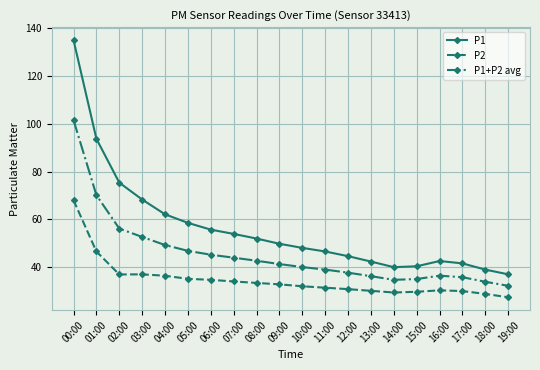

What are all the series names shown in the legend?

P1, P2, P1+P2 avg